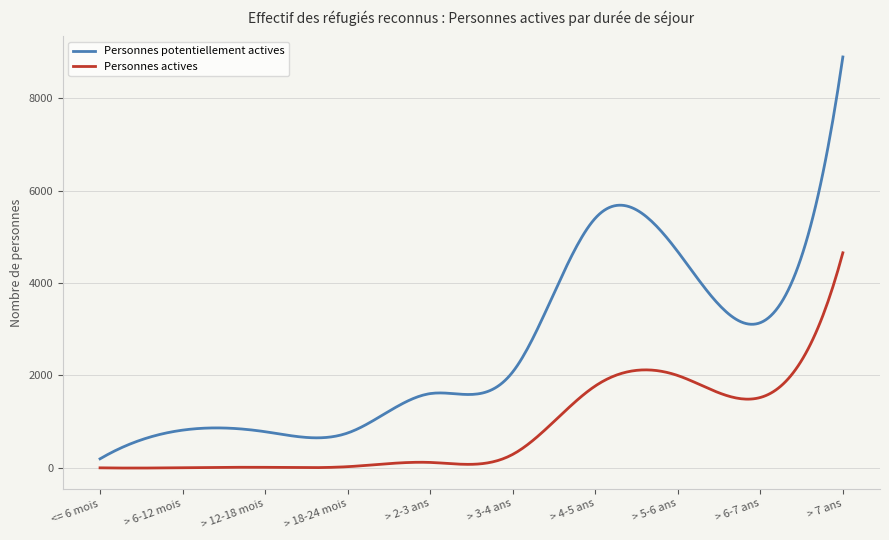

Which series has the largest total across all categories?

Personnes potentiellement actives